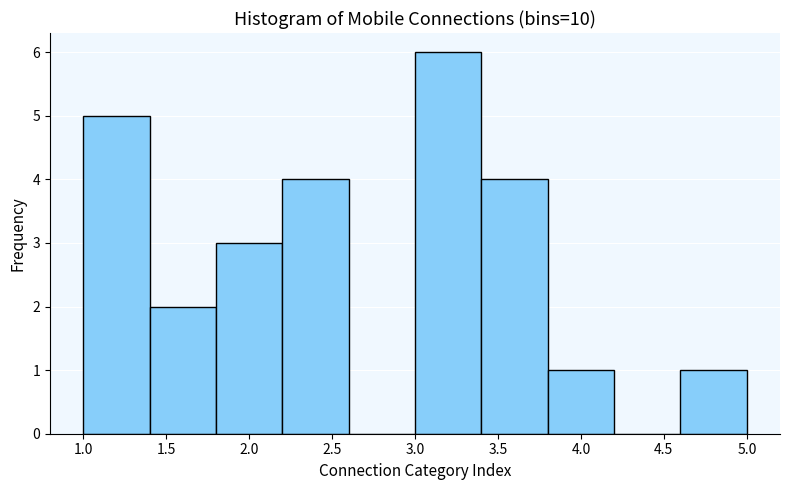

Reading left to right, transcribe this chart: for each bar, give the range it covers on the x-axis and its height. The values are not printed on the chart, so give them approximately, as read against the axis.

1.0 to 1.4: 5
1.4 to 1.8: 2
1.8 to 2.2: 3
2.2 to 2.6: 4
2.6 to 3.0: 0
3.0 to 3.4: 6
3.4 to 3.8: 4
3.8 to 4.2: 1
4.2 to 4.6: 0
4.6 to 5.0: 1